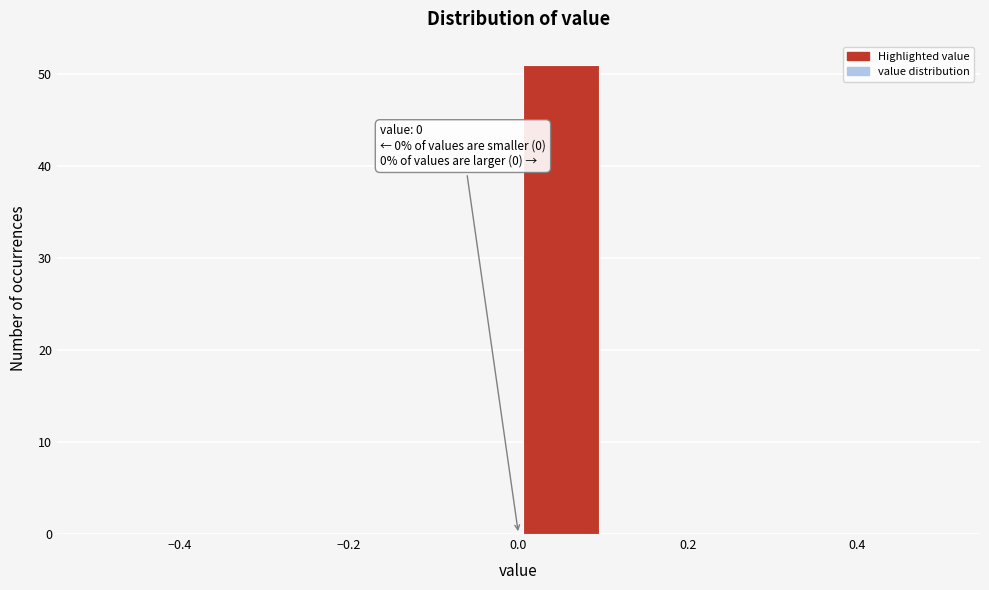

Over which range of the x-axis is the bar tallest?

0.0 to 0.1